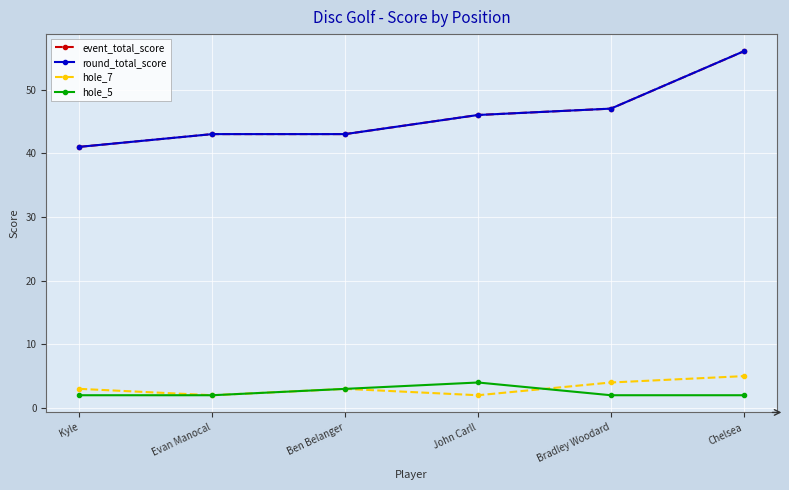

Does the chart have visible grid lines?

Yes